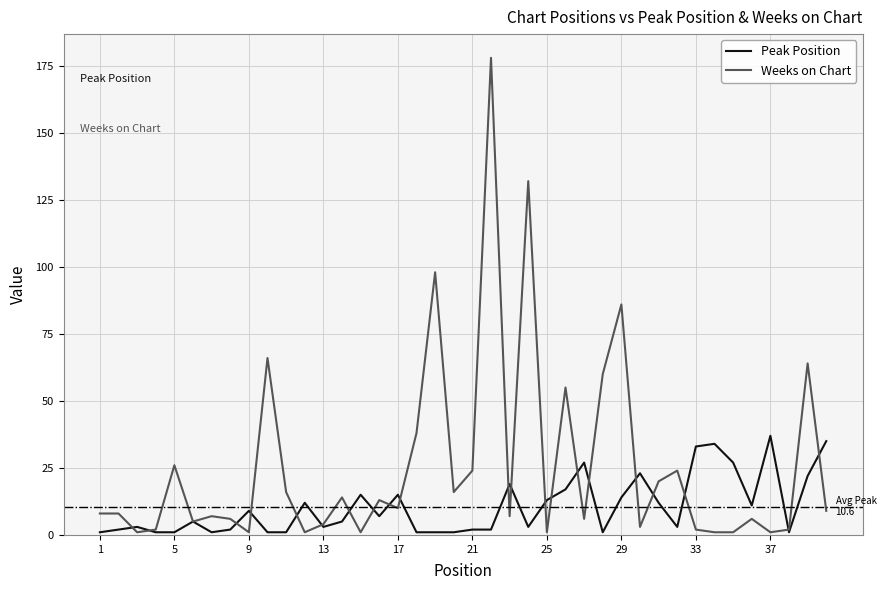

Rank the series by their average value, from highest to lowest.

Weeks on Chart, Peak Position